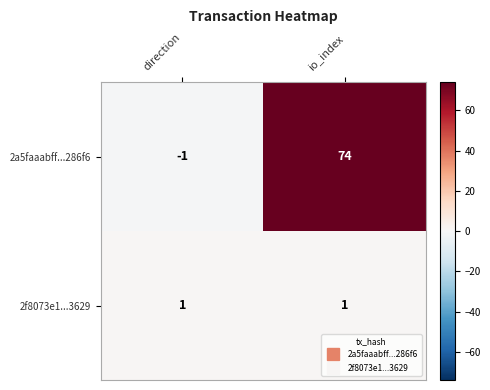

How many categories are shown in the chart?

2